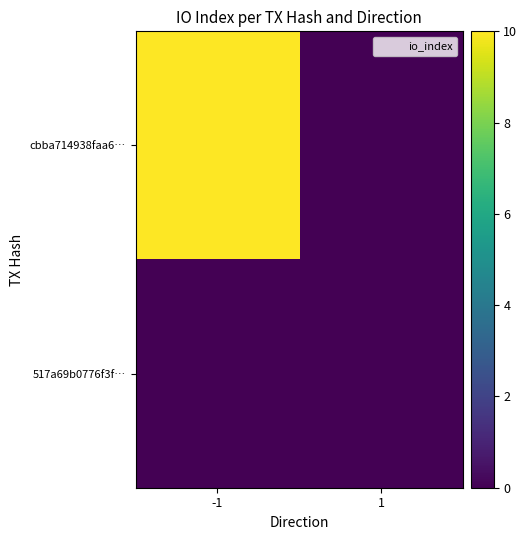

How many data points does each series have?

2